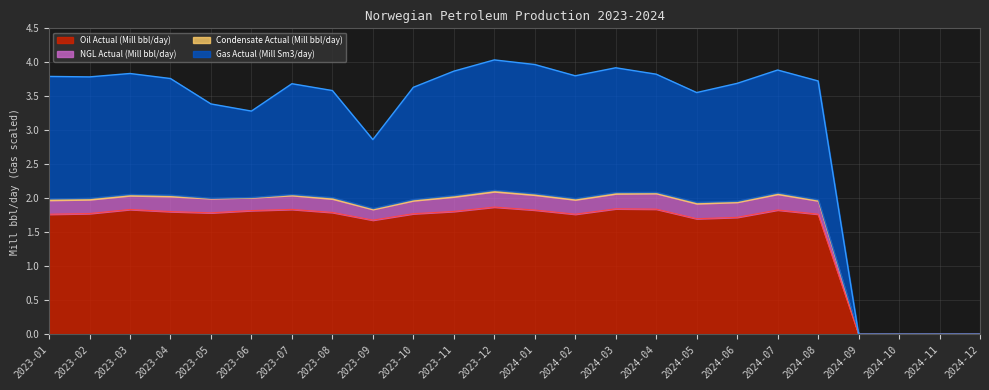

True or false: NGL Actual (Mill bbl/day) and Oil Actual (Mill bbl/day) cross at least once.

False